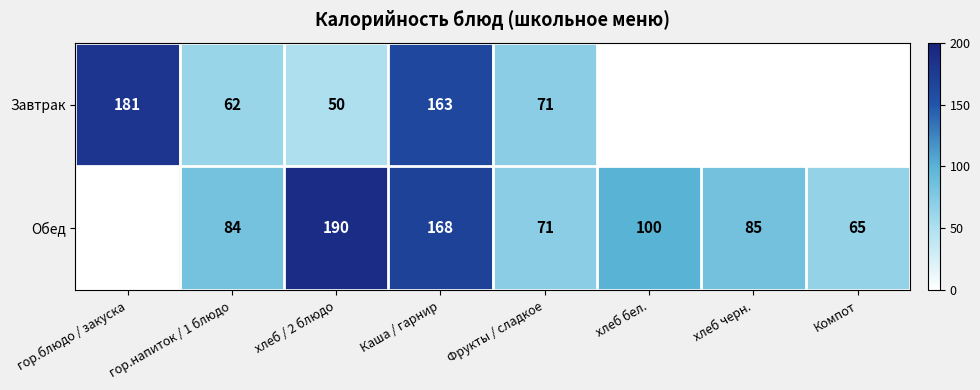

The Завтрак series shows 163 at Каша / гарнир. True or false?

True